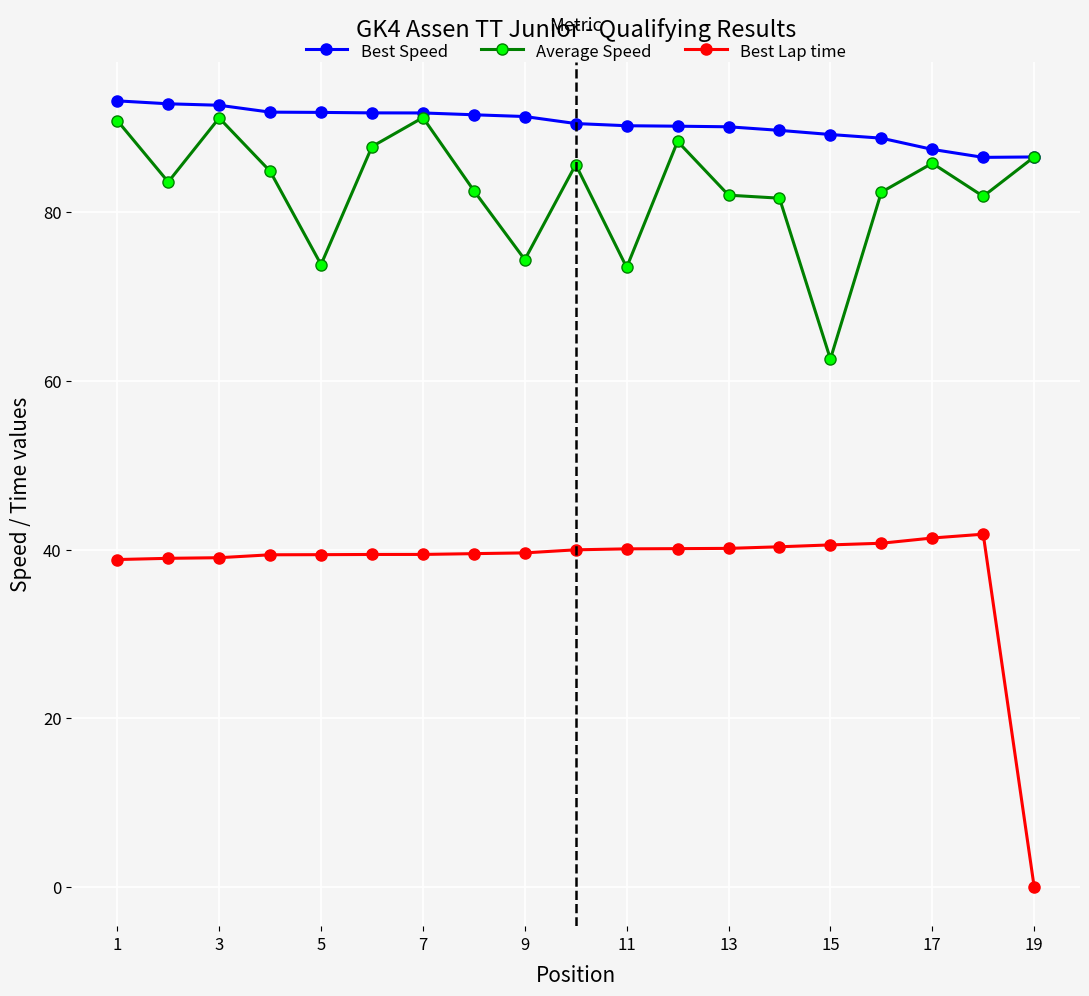

What is the sum of all Average Speed values?

1570.7